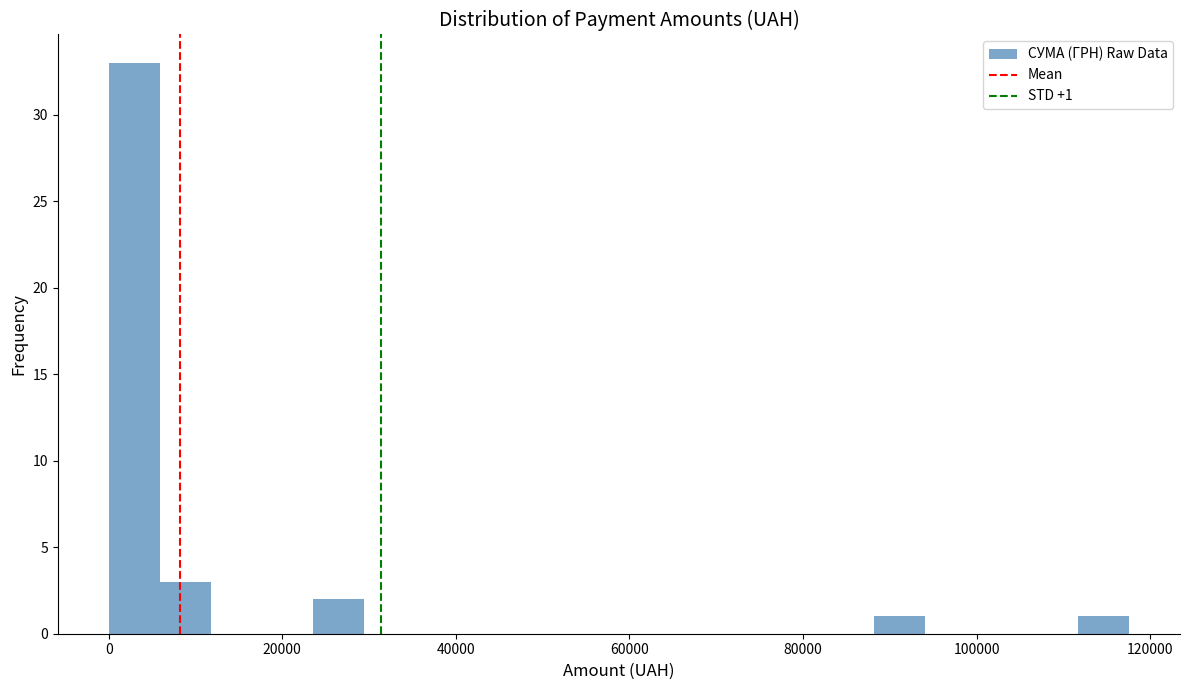

Read against the x-axis, roughly where is the centre of the tallest bar?

2000